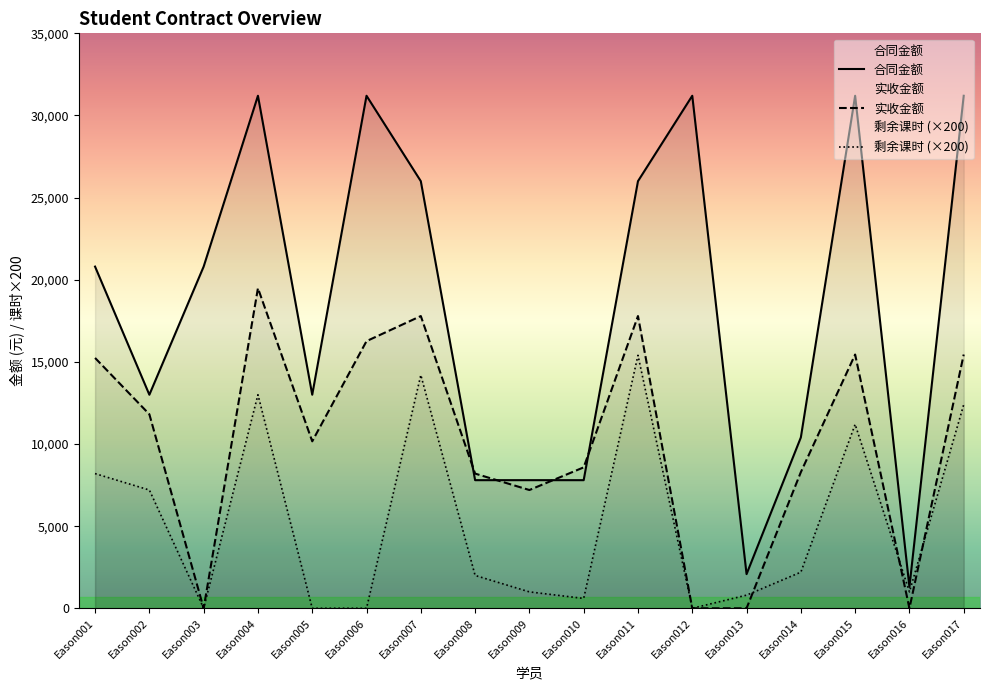

Rank the series by their average value, from highest to lowest.

合同金额, 实收金额, 剩余课时 (×200)